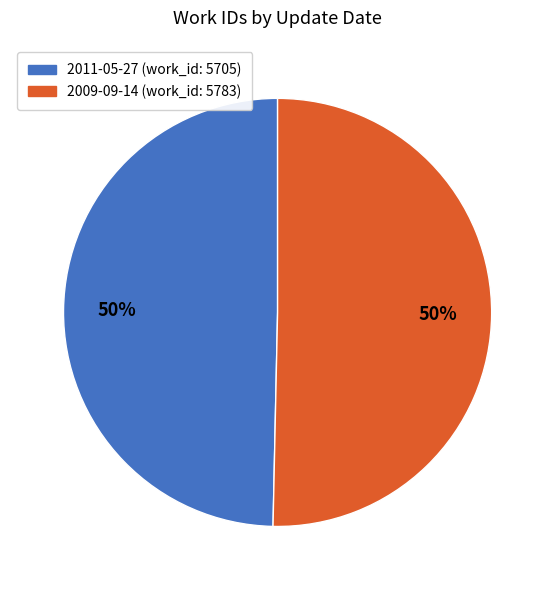

To the nearest percent, what is the combined percentage of 2009-09-14 and 2011-05-27?

100%